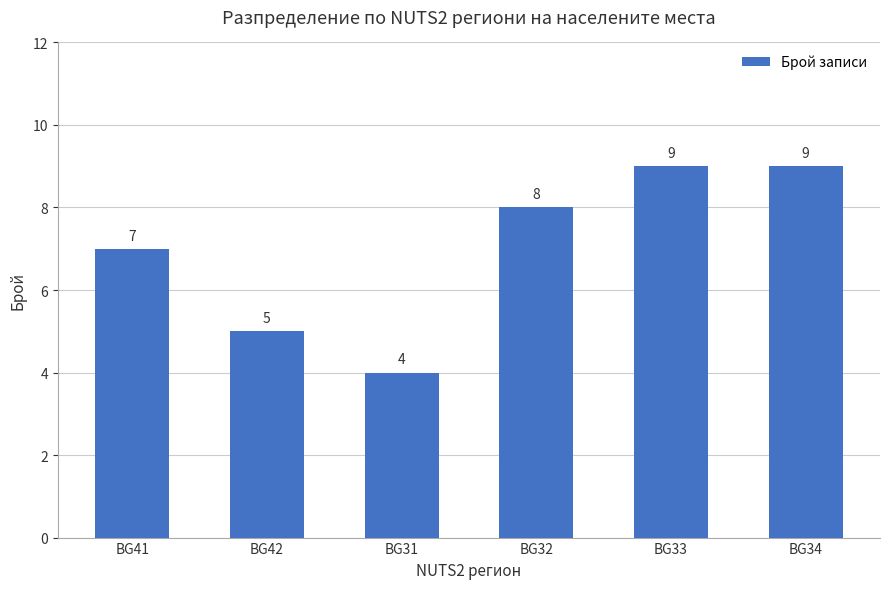

Is it true that the value at BG34 is 9?

True